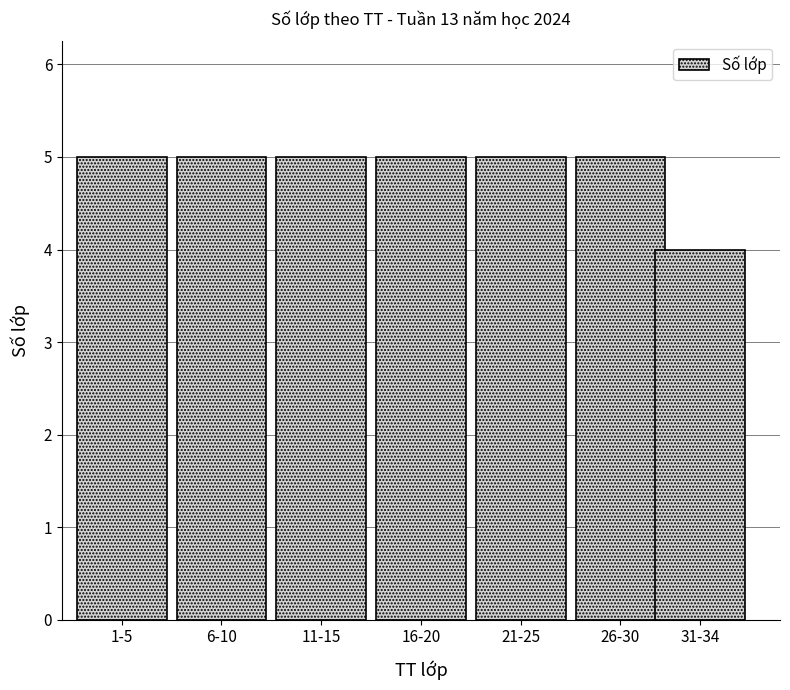

Reading left to right, transcribe all the data shown in this chart.

5	5	5	5	5	5	4